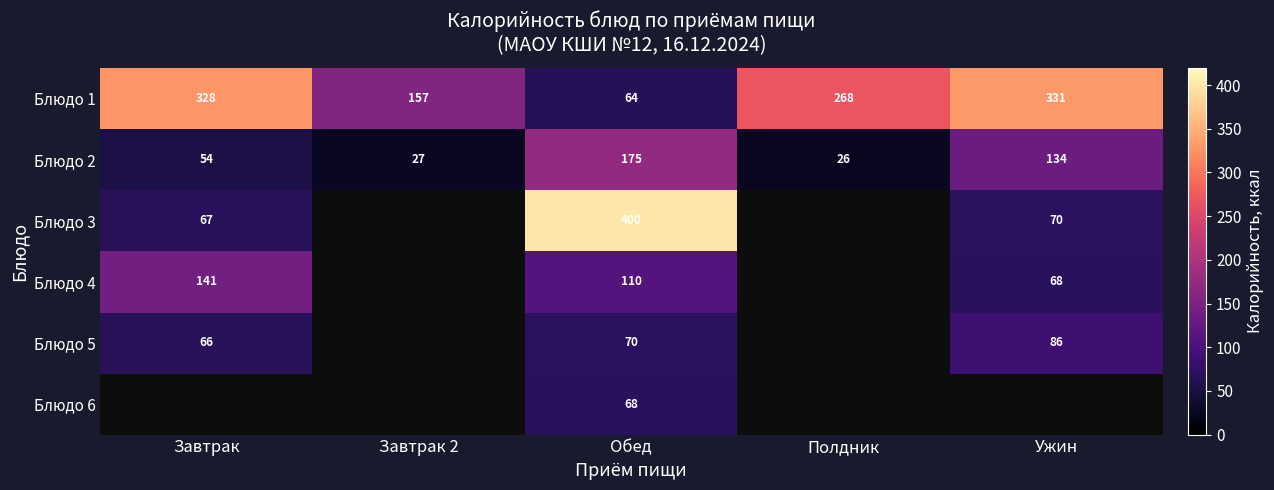

Which has a higher value, Ужин or Завтрак?

Ужин